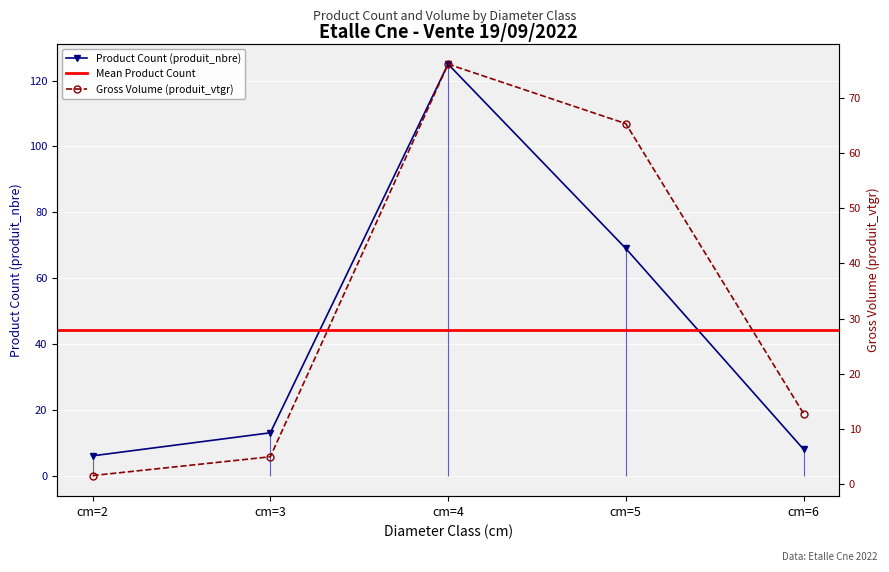

How many values in the produit_nbre series are below 13?

2